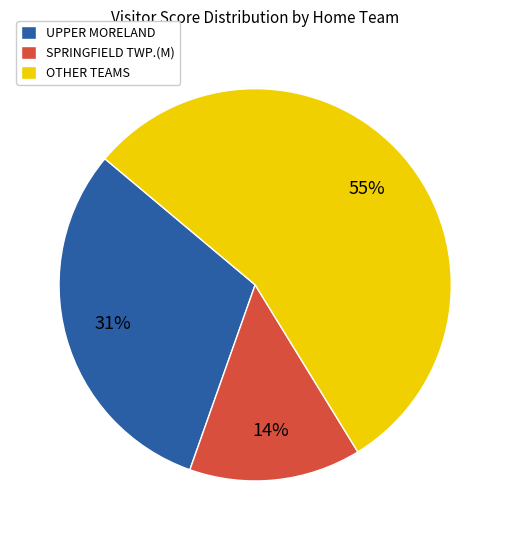

Which category has the biggest portion of the pie?

OTHER TEAMS